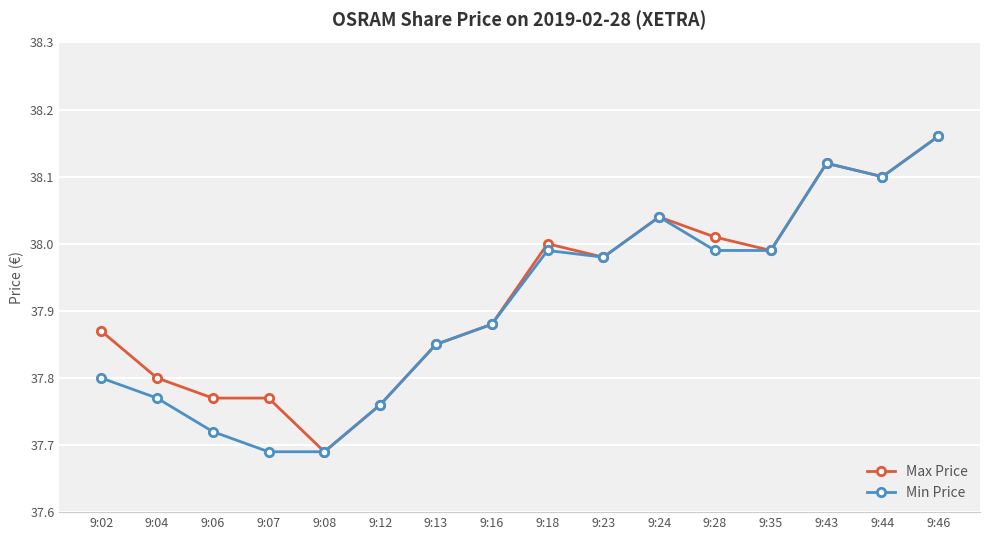

Which label corresponds to the largest value in the chart?

9:46